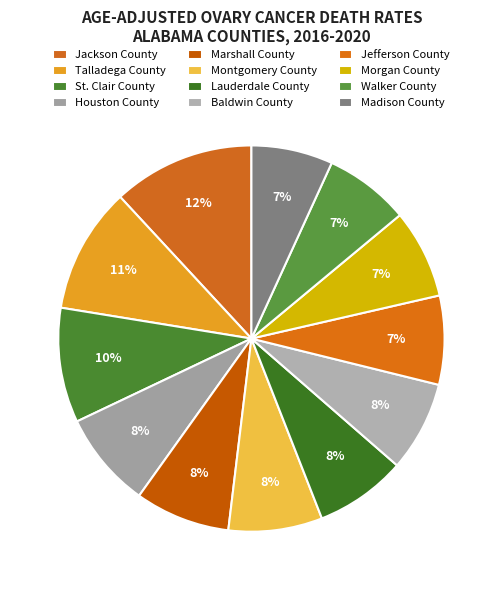

How many slices are in this pie chart?

12